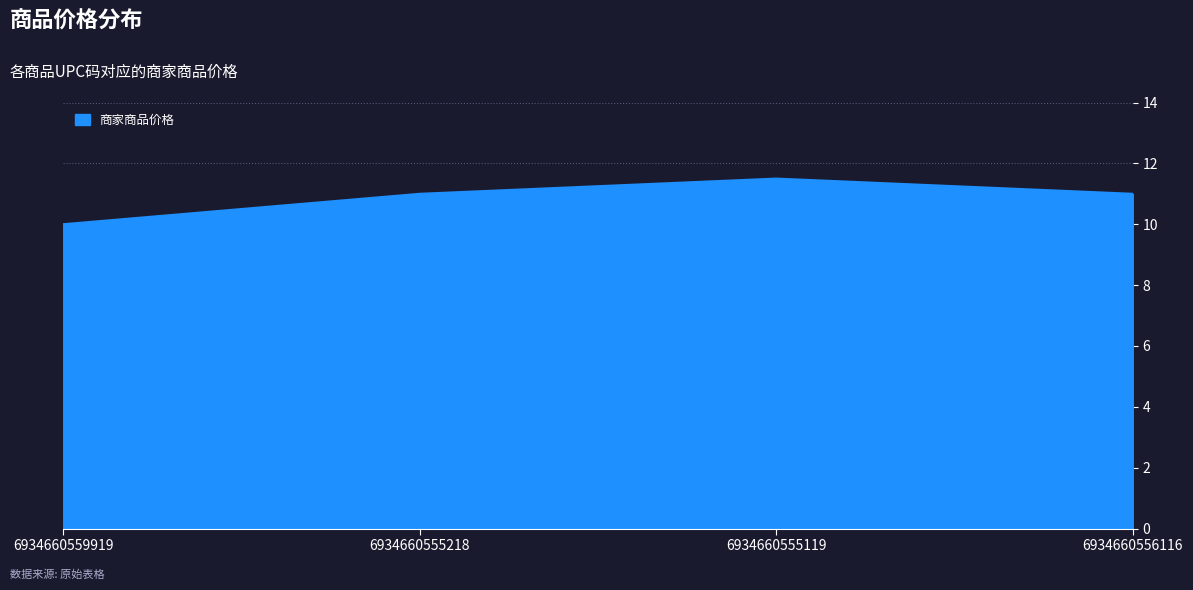

What value does the data have at 6934660555119?

11.5